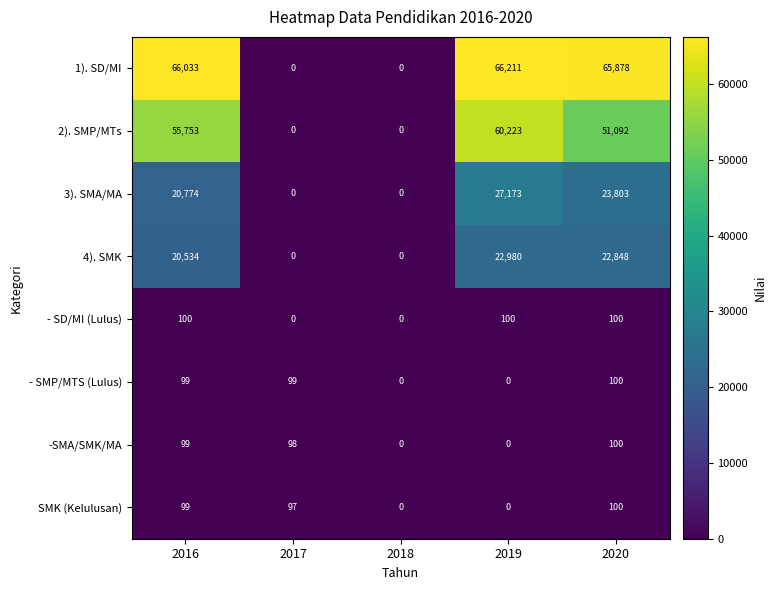

How many data points does each series have?

5